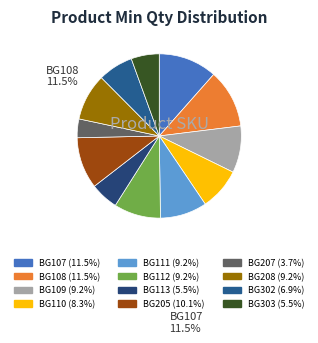

How many slices are in this pie chart?

12